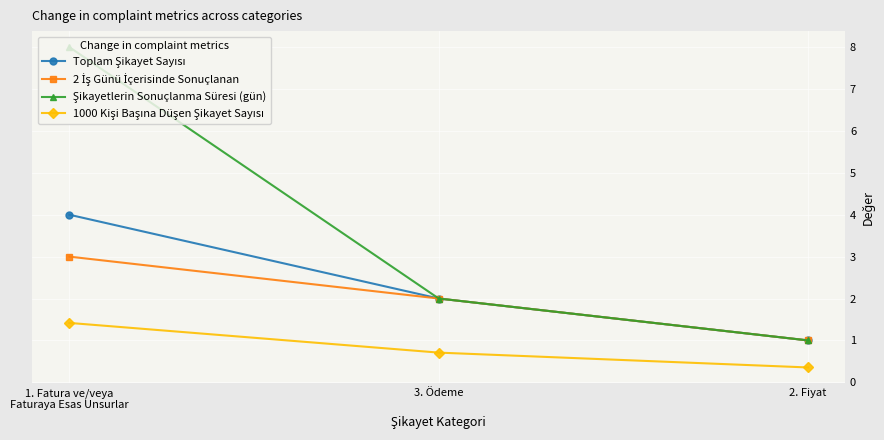

What is the difference between the highest and lowest values at 2. Fiyat?

0.6